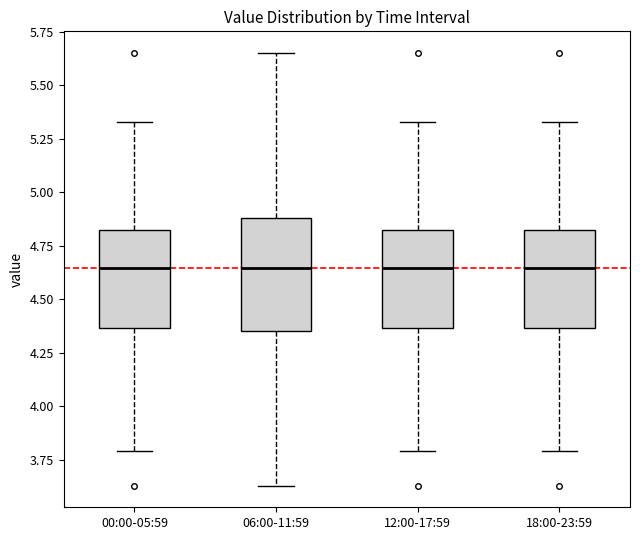

Reading left to right, read every box against the y-axis: the position of its median line, the range the box covers, and the ends of its whiskers. The values are not printed on the chart, so give them approximately, as read against the axis.

00:00-05:59: median 4.65, box 4.35 to 4.85, whiskers 3.80 to 5.35
06:00-11:59: median 4.65, box 4.35 to 4.90, whiskers 3.65 to 5.65
12:00-17:59: median 4.65, box 4.35 to 4.85, whiskers 3.80 to 5.35
18:00-23:59: median 4.65, box 4.35 to 4.85, whiskers 3.80 to 5.35